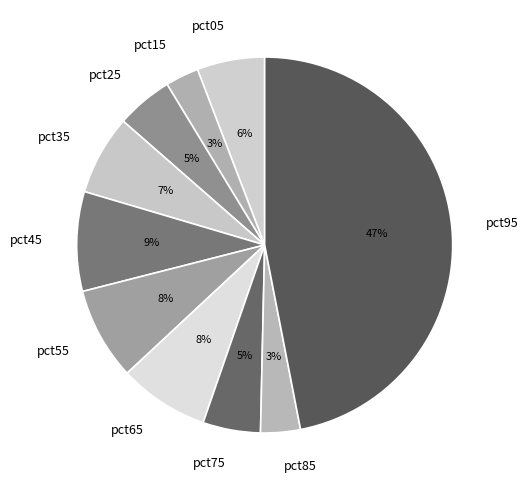

Does pct75 account for over 50% of the chart?

No